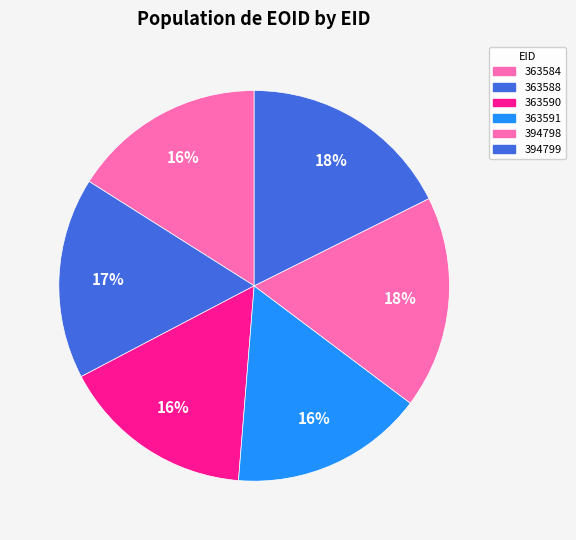

Approximately how many times larger is the value at 394799 compared to 363584?

1.1